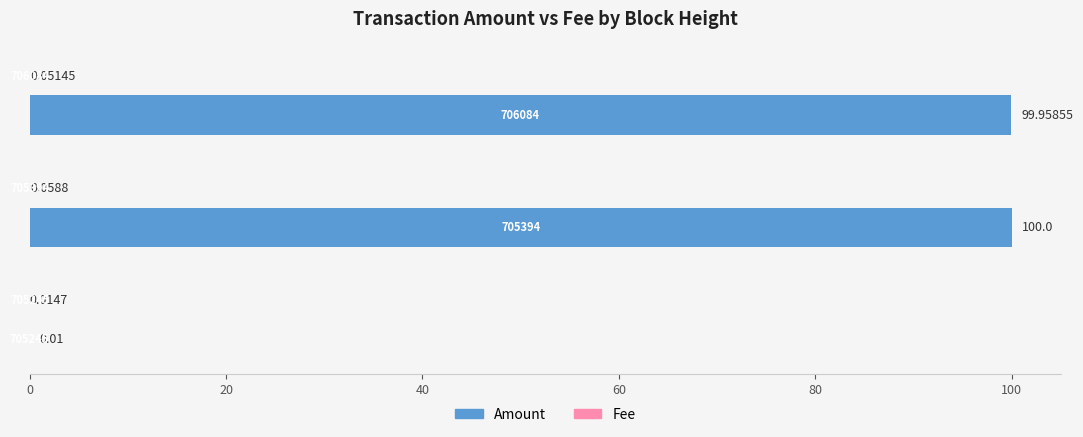

Which series has the largest total across all categories?

Amount